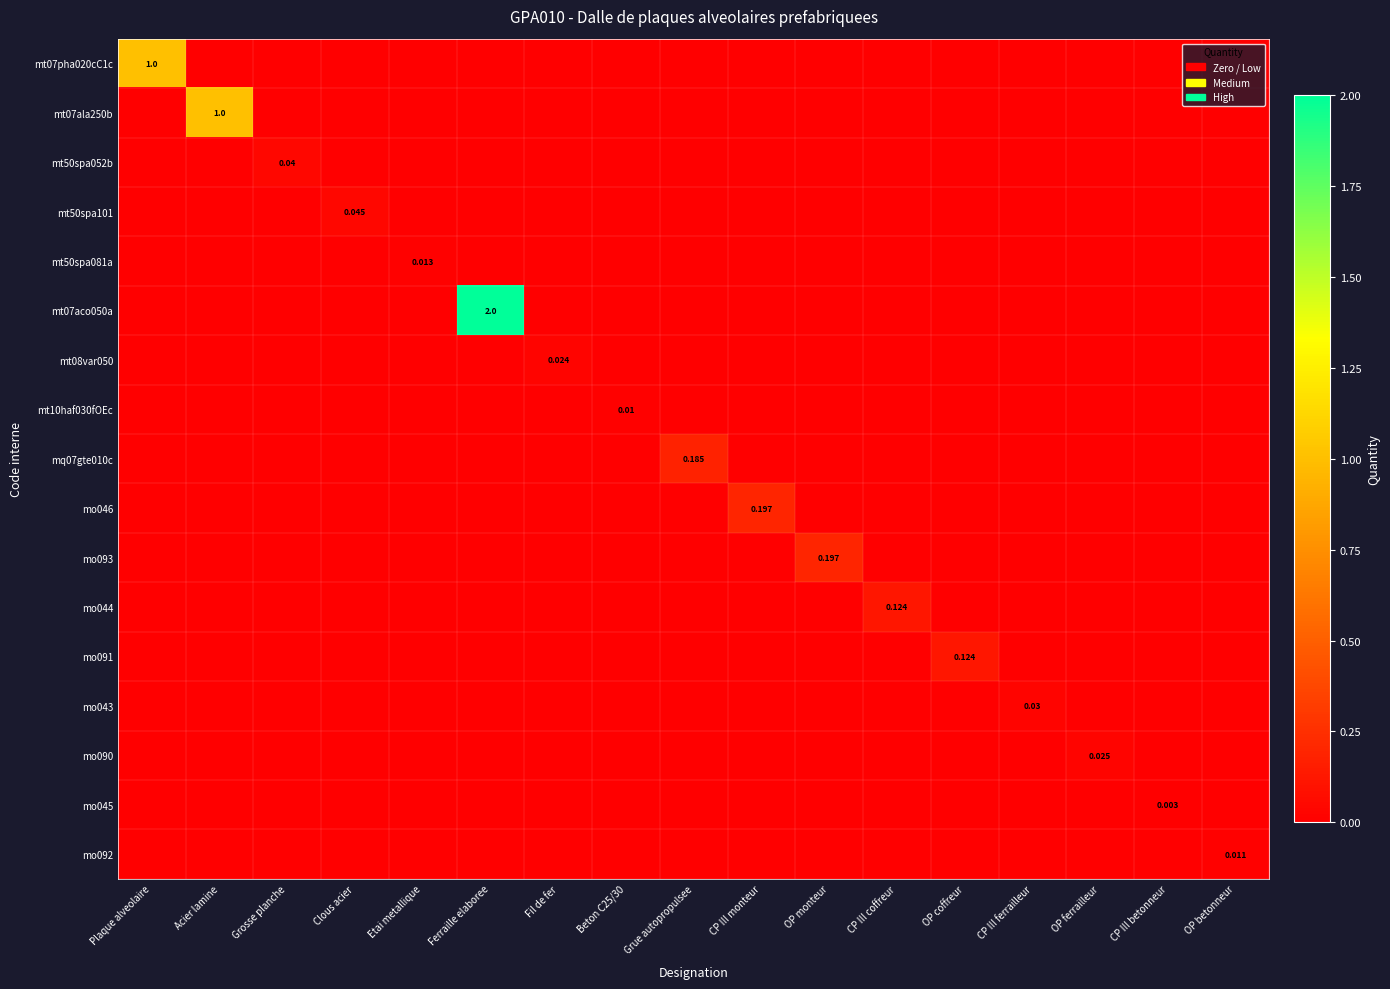

The mo043 series shows 0.0 at Beton C25/30. True or false?

True